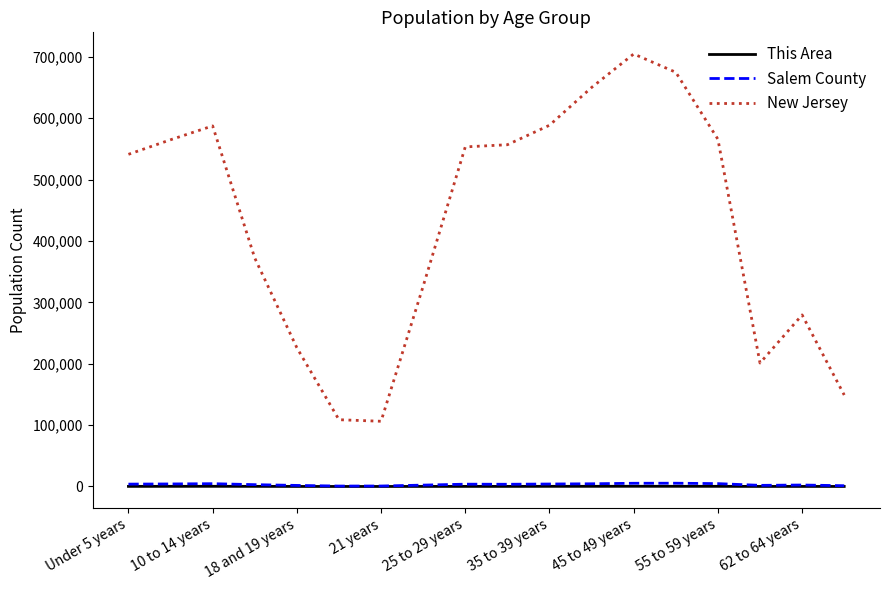

How many lines are shown in the chart?

3